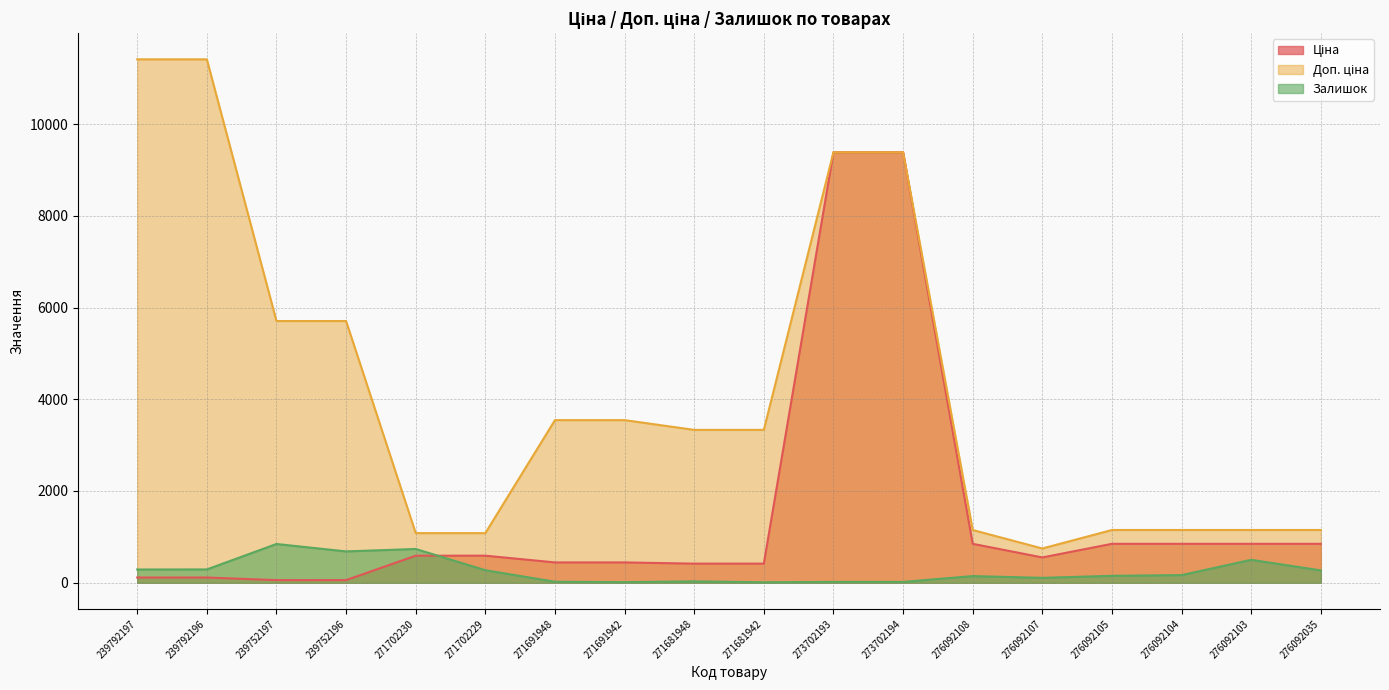

Does the chart have visible grid lines?

Yes